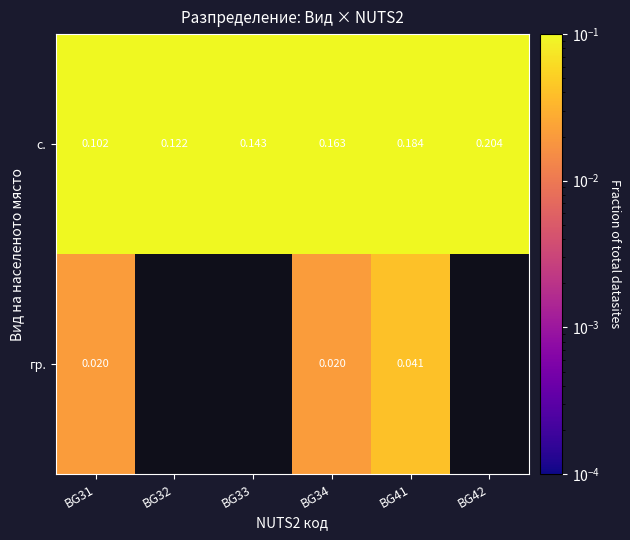

At BG34, list the series in order from largest to smallest.

с., гр.